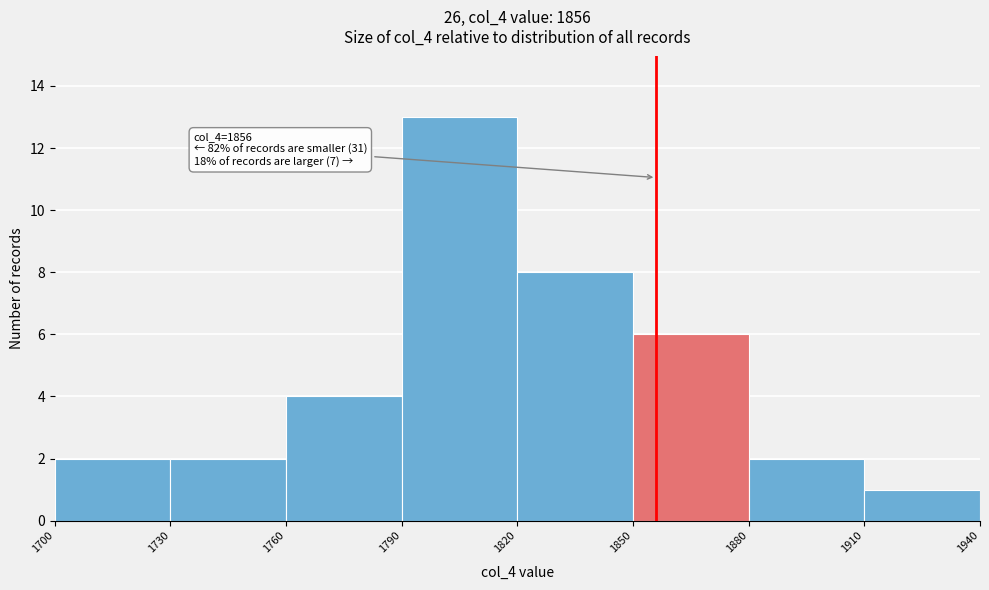

Which range on the x-axis has the tallest bar?

1790 to 1820